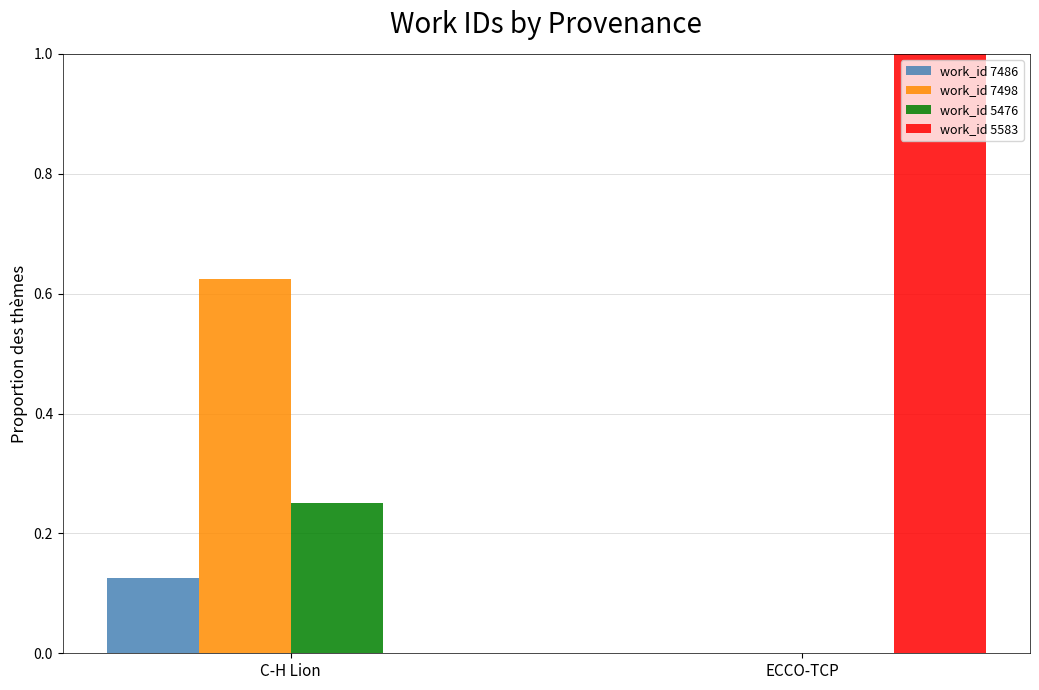

What is the maximum value for work_id 5583?

1.0